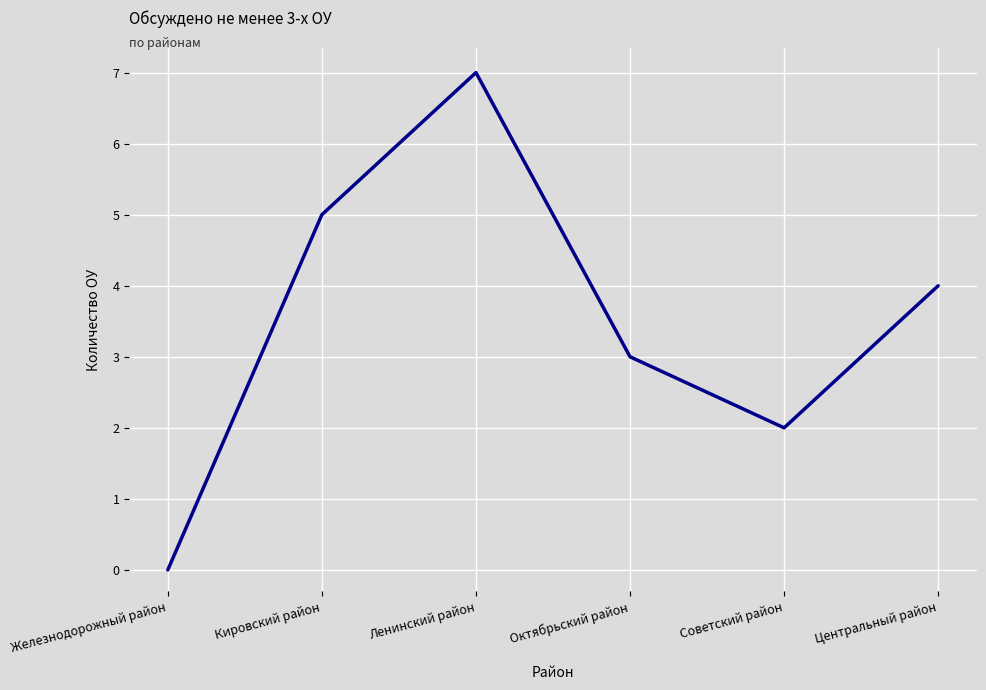

Rank the categories by value from highest to lowest.

Ленинский район, Кировский район, Центральный район, Октябрьский район, Советский район, Железнодорожный район